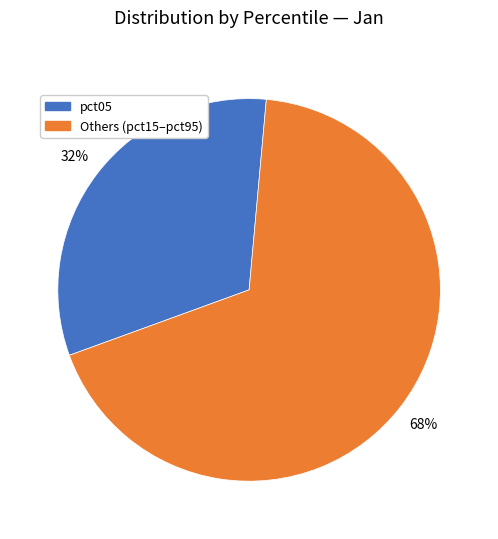

To the nearest percent, what is the difference between the largest and smallest slice percentages?

36%